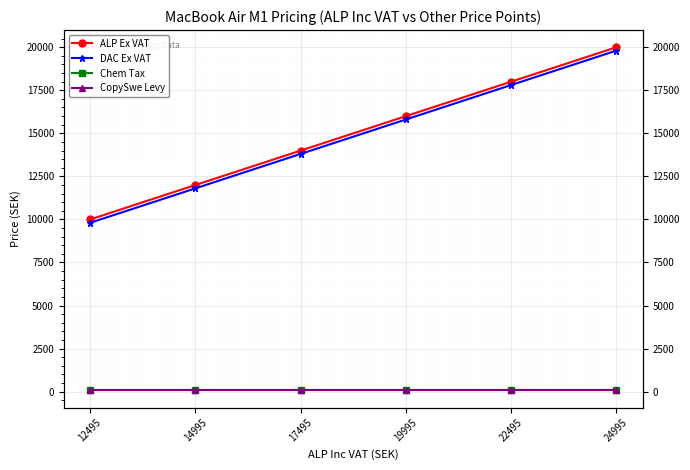

Reading left to right, list all the values displayed in this chart.

ALP Ex VAT: 9996.0	11996.0	13996.0	15996.0	17996.0	19996.0
DAC Ex VAT: 9802.4	11802.4	13802.4	15802.4	17802.4	19802.4
Chem Tax: 118.6	118.6	118.6	118.6	118.6	118.6
CopySwe Levy: 75.0	75.0	75.0	75.0	75.0	75.0